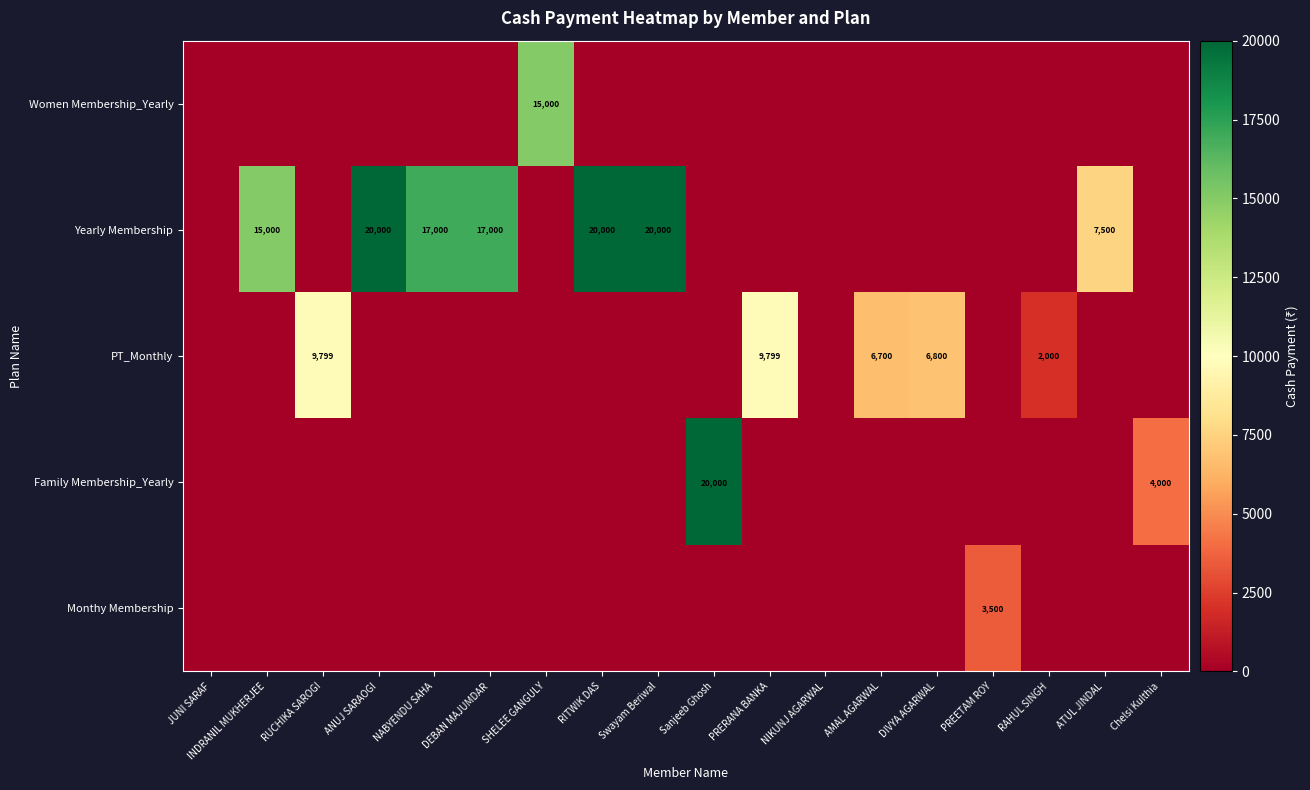

Is it true that Yearly Membership equals 20000 at Swayam Beriwal?

True